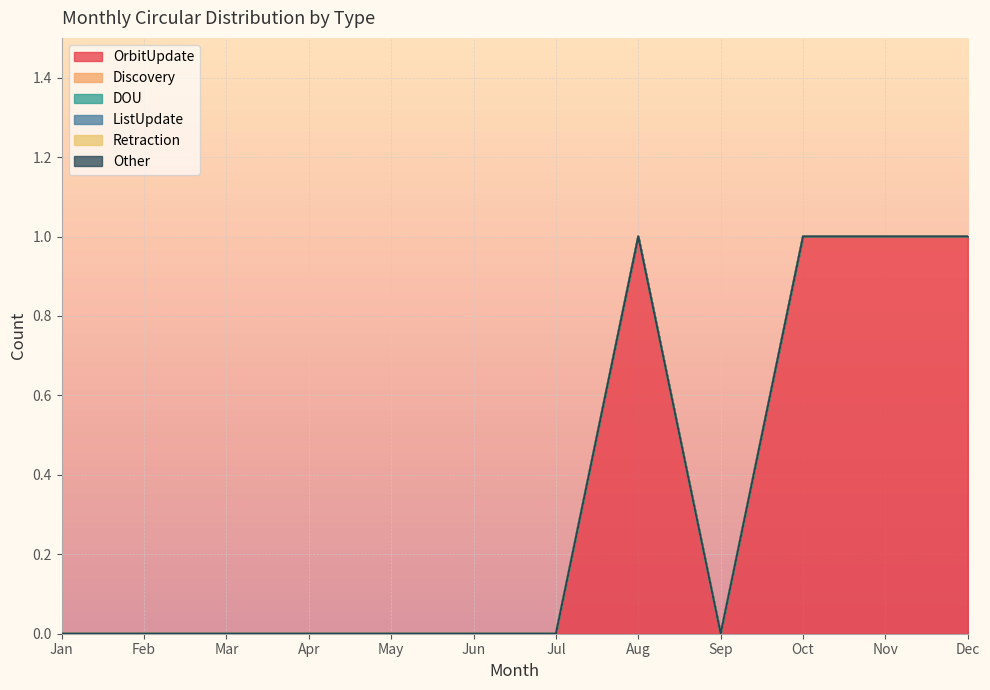

Reading left to right, what are all the values shown in this chart?

OrbitUpdate: 0	0	0	0	0	0	0	1	0	1	1	1
Discovery: 0	0	0	0	0	0	0	0	0	0	0	0
DOU: 0	0	0	0	0	0	0	0	0	0	0	0
ListUpdate: 0	0	0	0	0	0	0	0	0	0	0	0
Retraction: 0	0	0	0	0	0	0	0	0	0	0	0
Other: 0	0	0	0	0	0	0	0	0	0	0	0